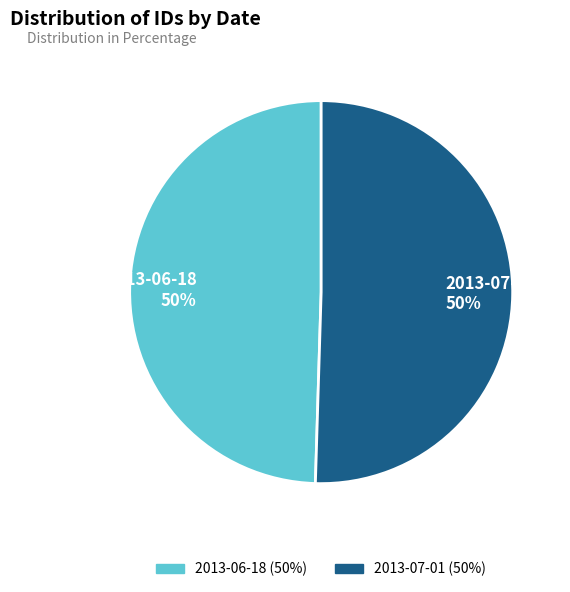

To the nearest percent, what is the combined percentage of 2013-07-01 (50%) and 2013-06-18 (50%)?

100%